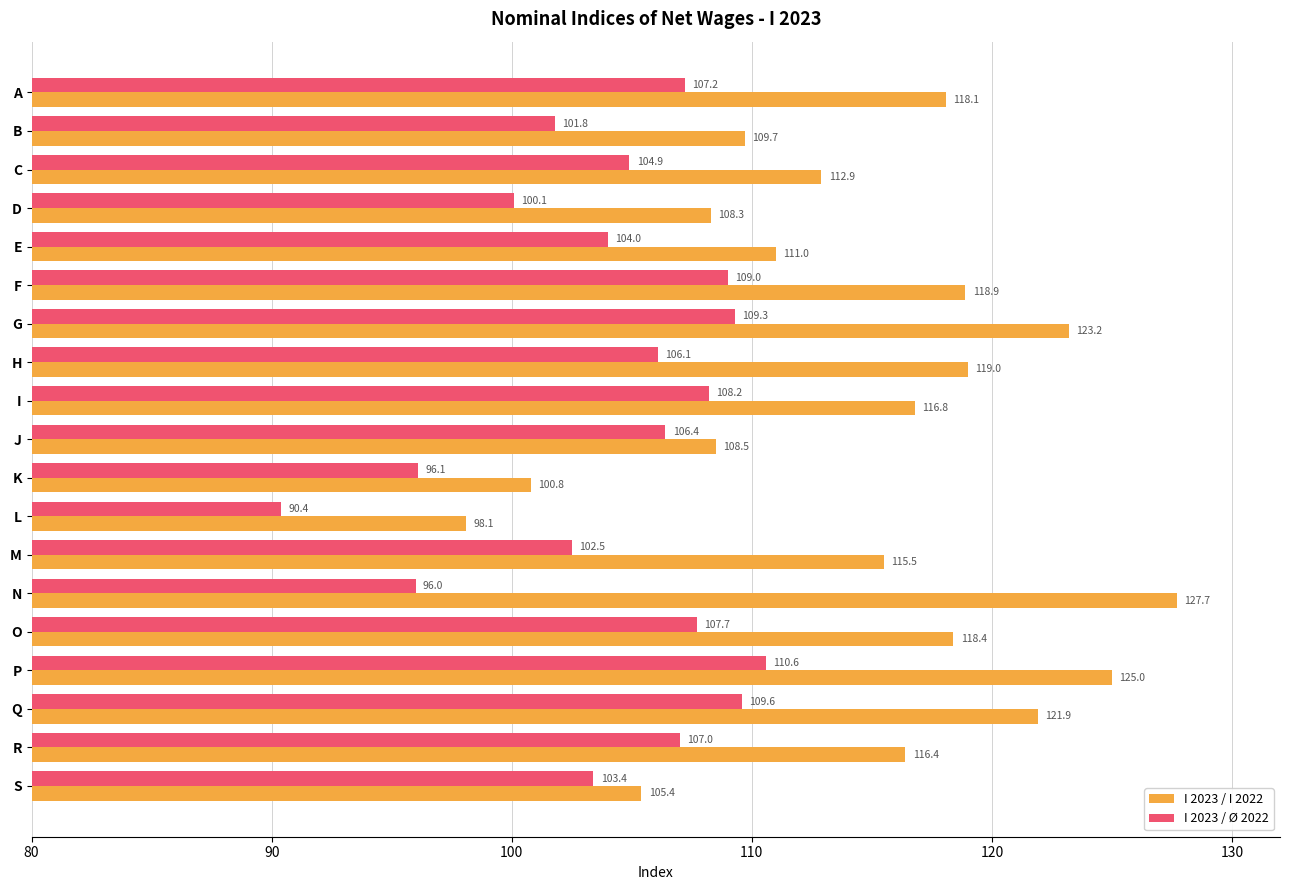

What is the difference between the maximum and minimum values in the I 2023 / I 2022 series?

29.6